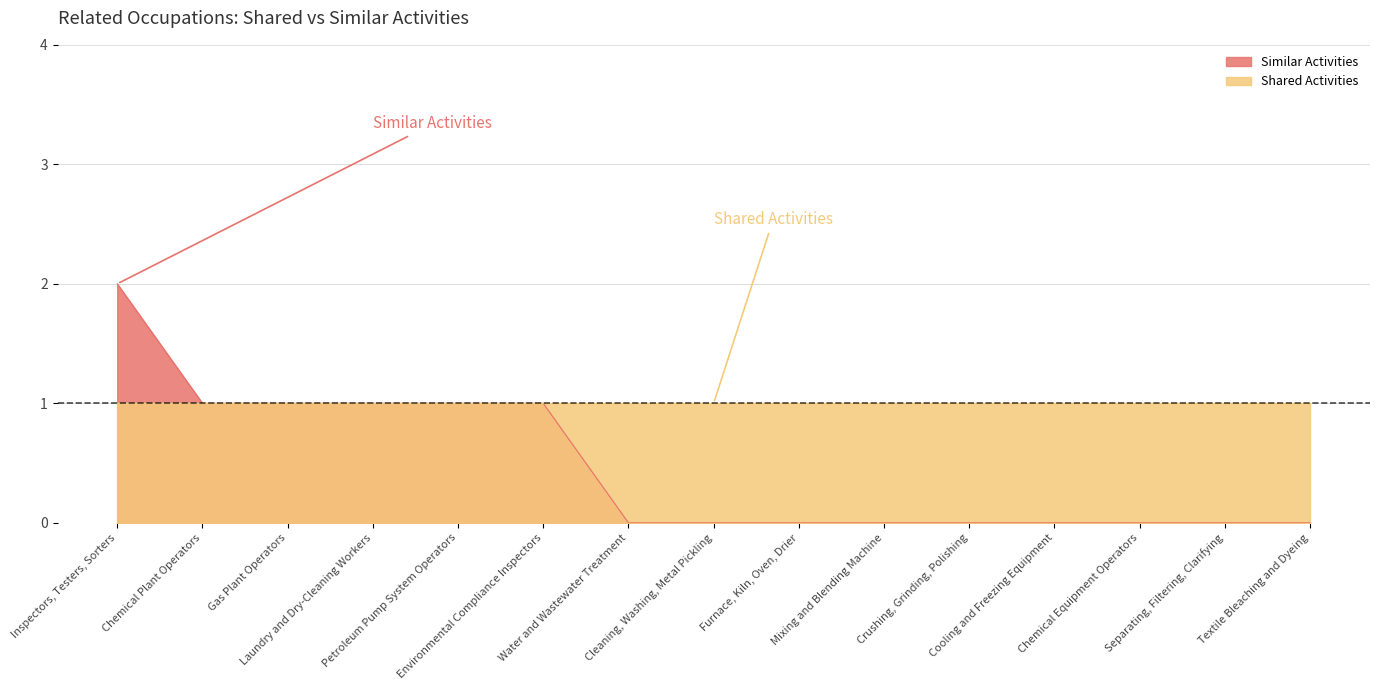

What is the change in value from Inspectors, Testers, Sorters to Chemical Equipment Operators?

-2